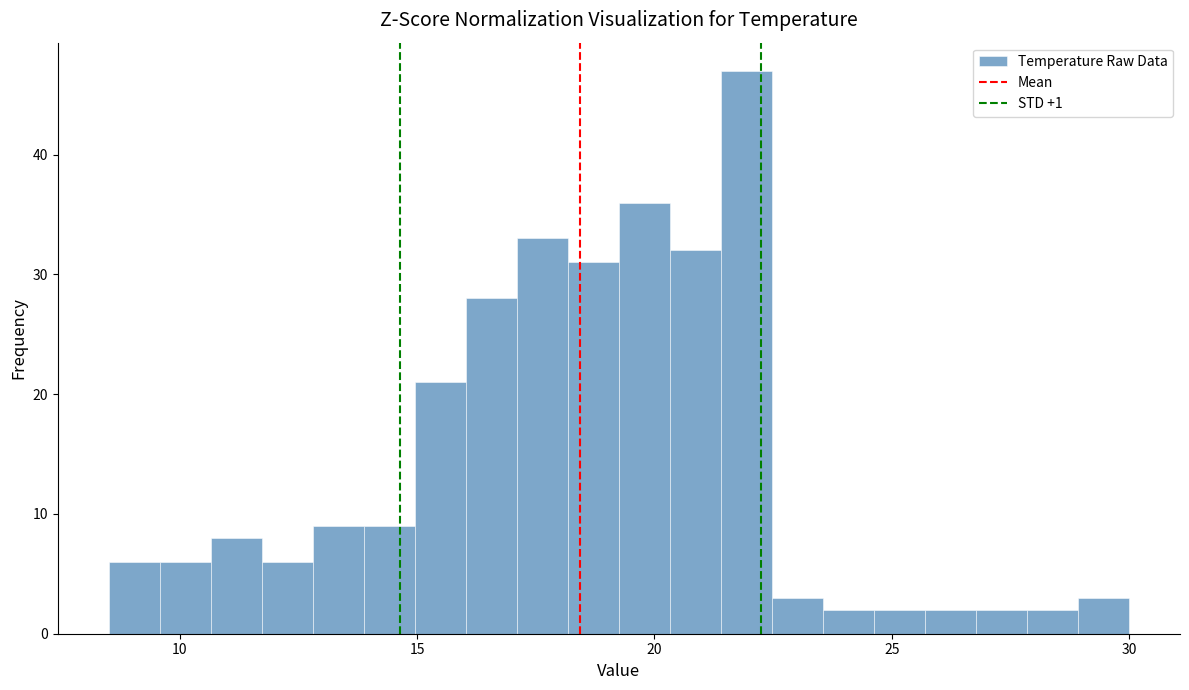

Read against the x-axis, roughly where is the centre of the tallest bar?

22.0